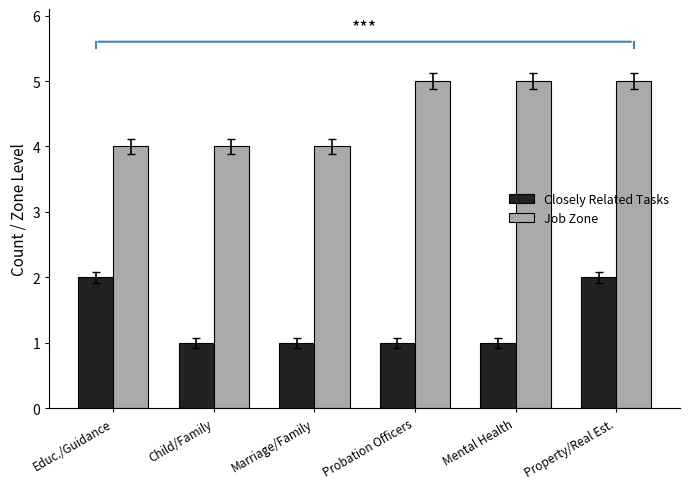

What is the maximum value shown in the chart?

5